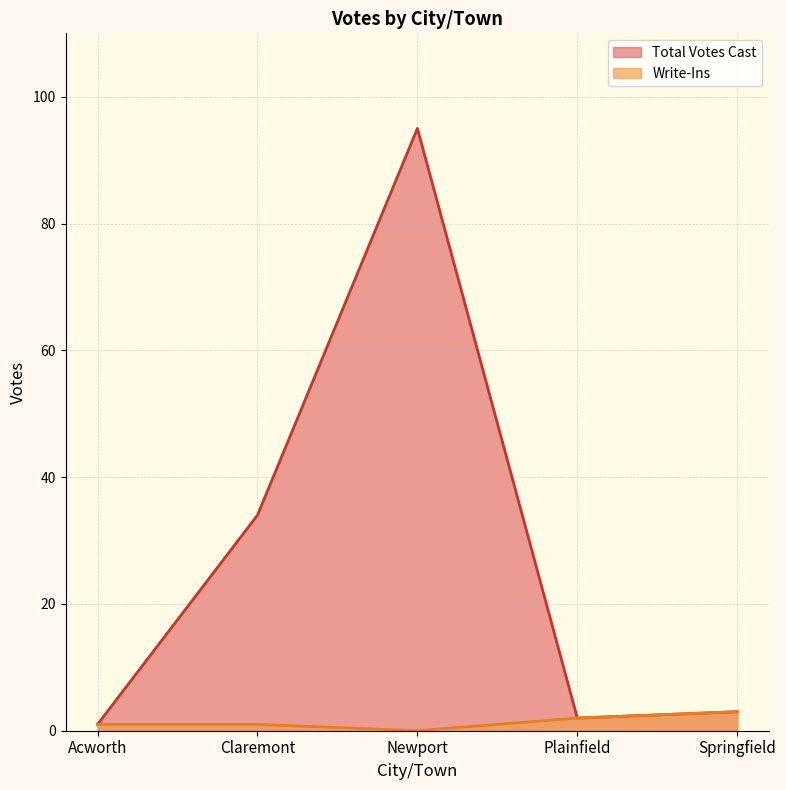

Count the Write-Ins values in the range 1 to 2.

3